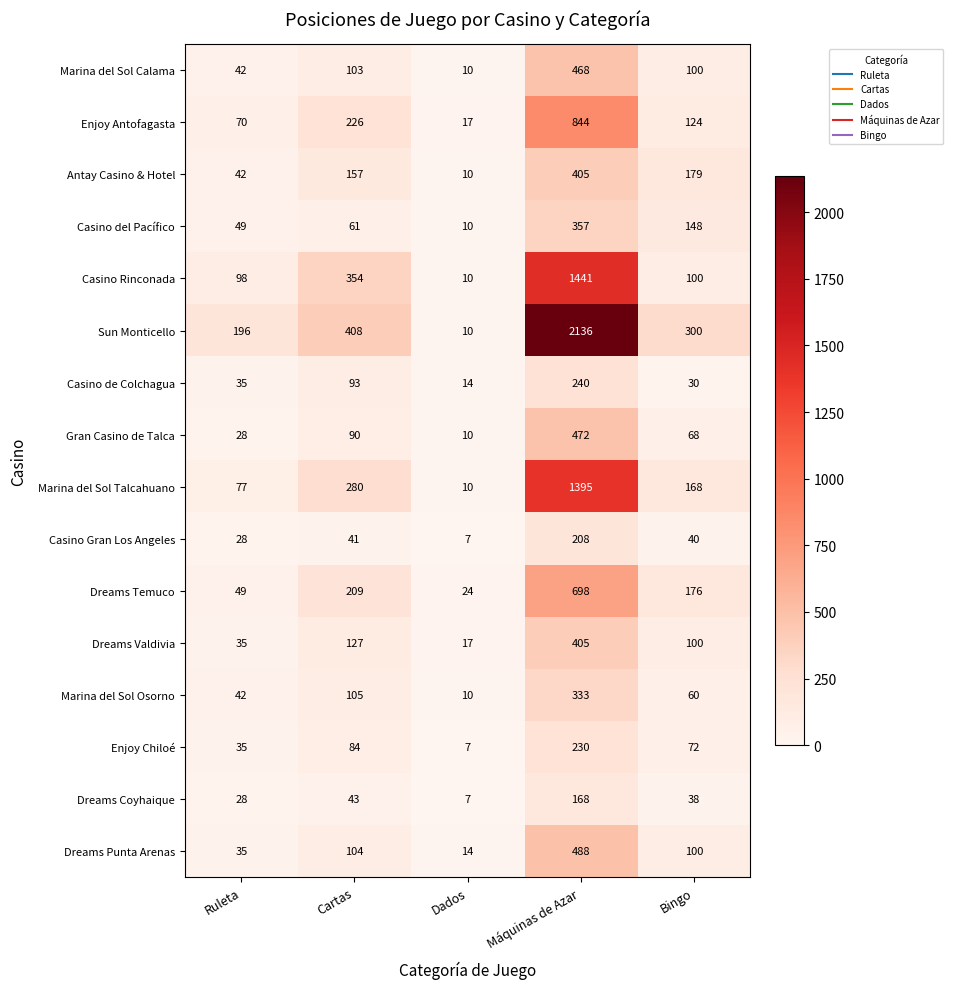

At how many categories does at least one series exceed 2127?

1